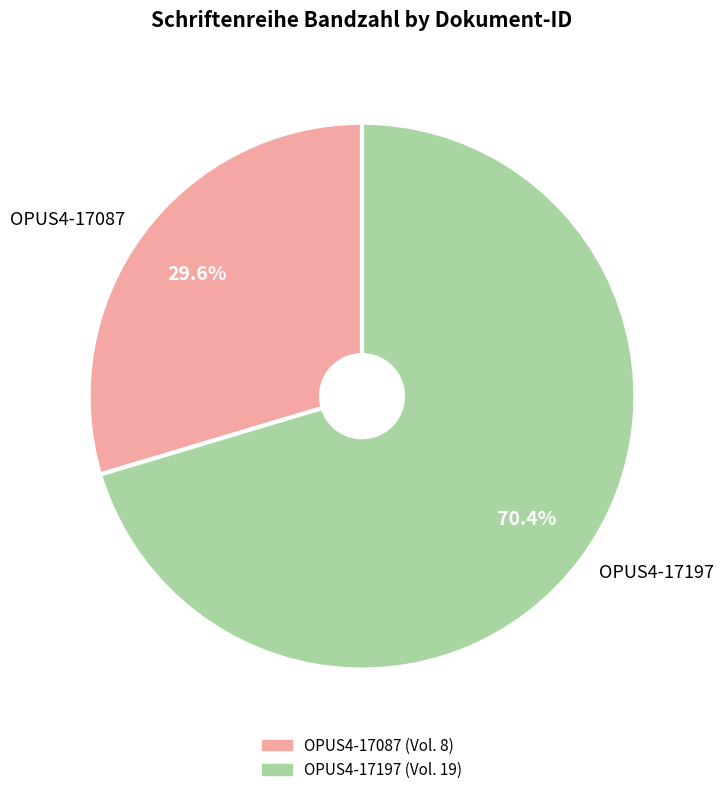

Which category has the smallest portion of the pie?

OPUS4-17087